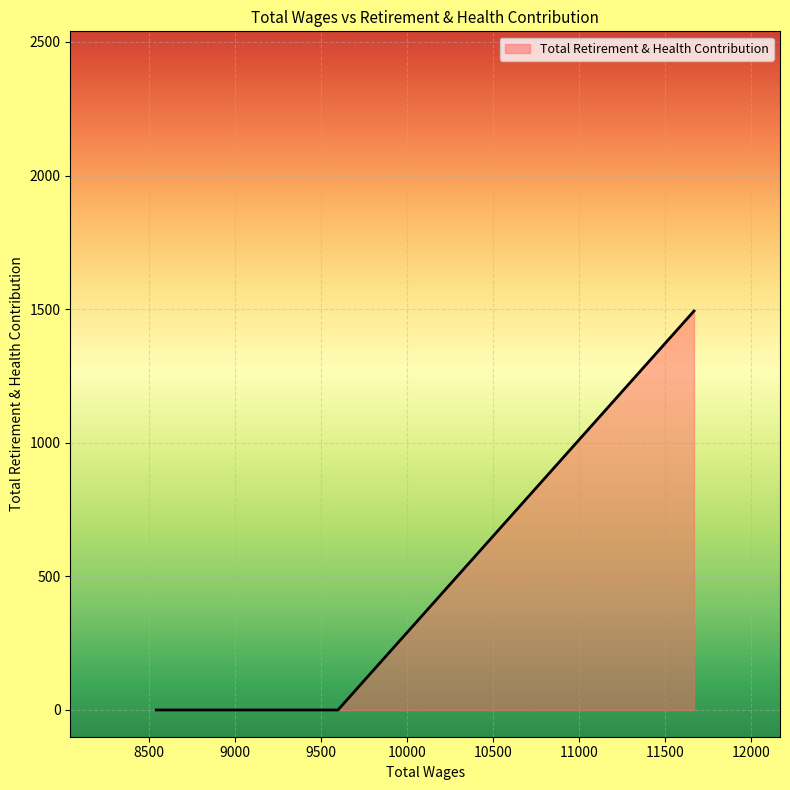

At which category does the chart reach its peak across all series?

11670.0